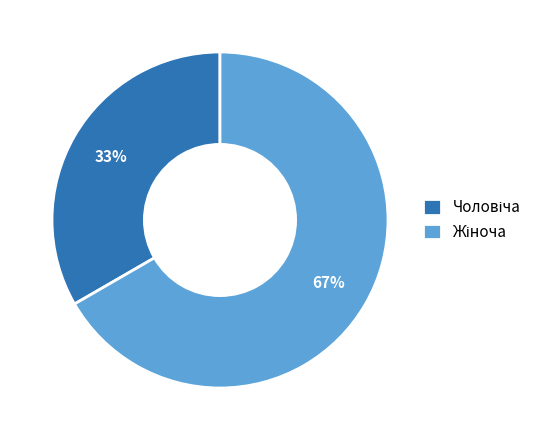

Is there any slice that represents more than half of the pie?

Yes